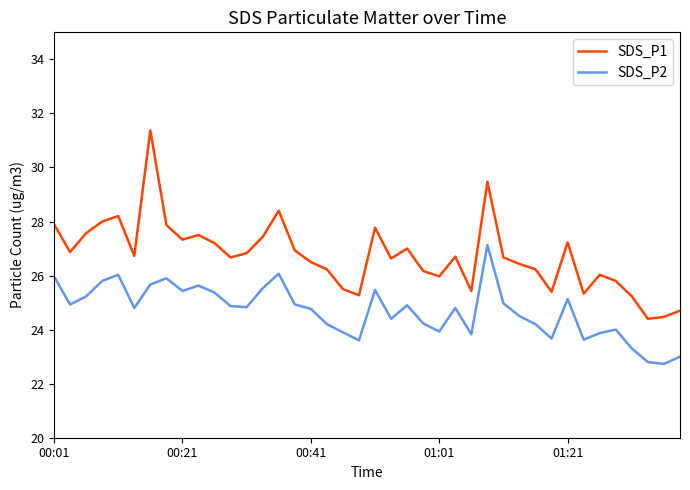

Which series has the largest total across all categories?

SDS_P1